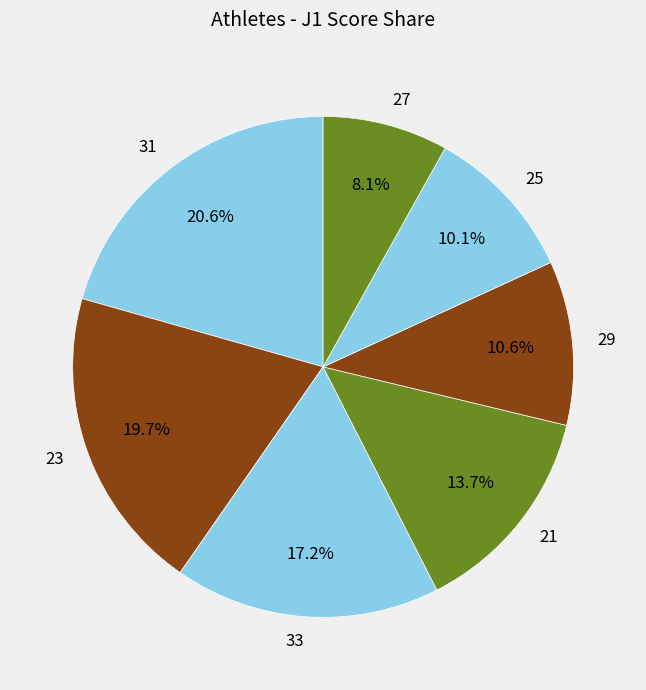

To the nearest percent, what is the combined percentage of 29 and 21?

24%